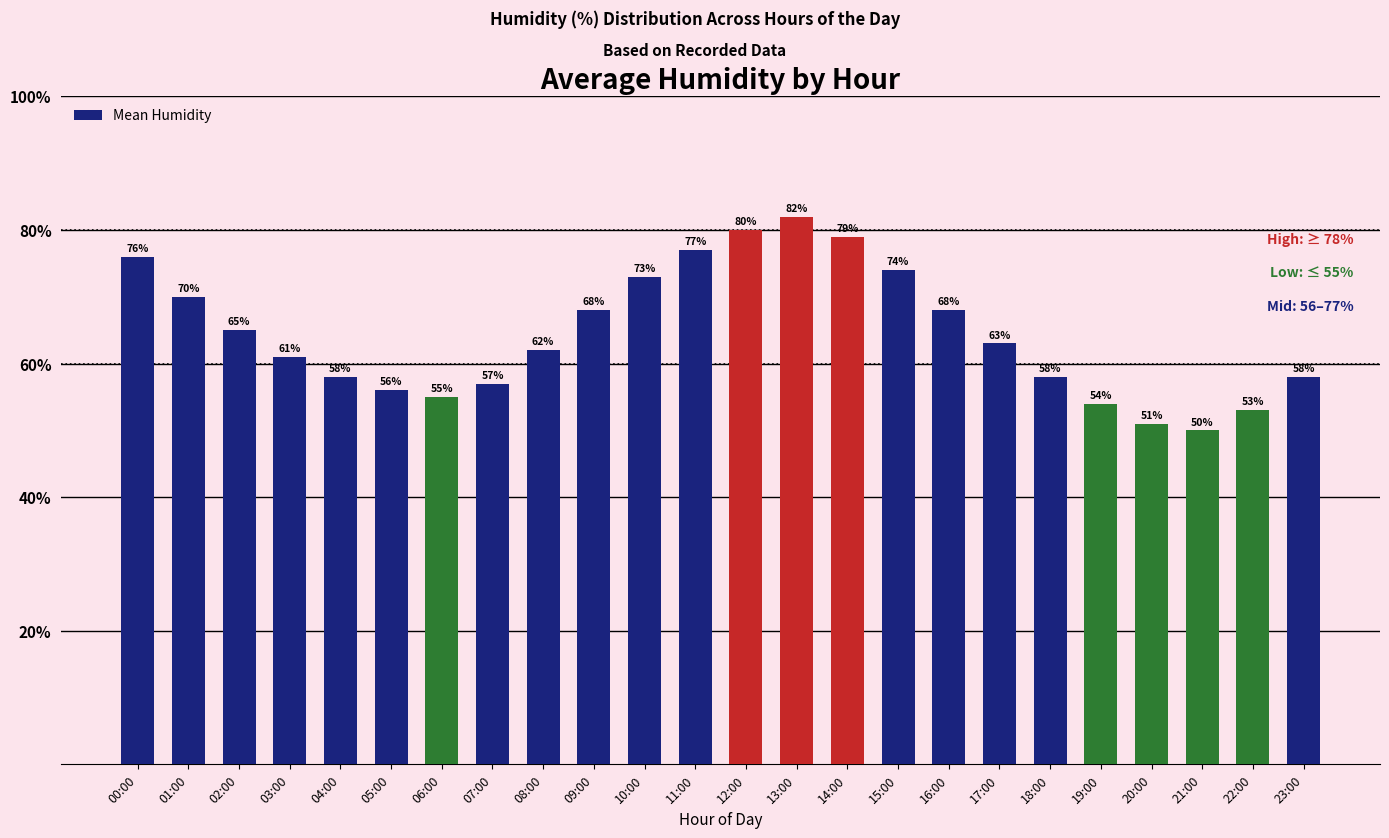

The chart shows a value of 68 at 09:00. True or false?

True